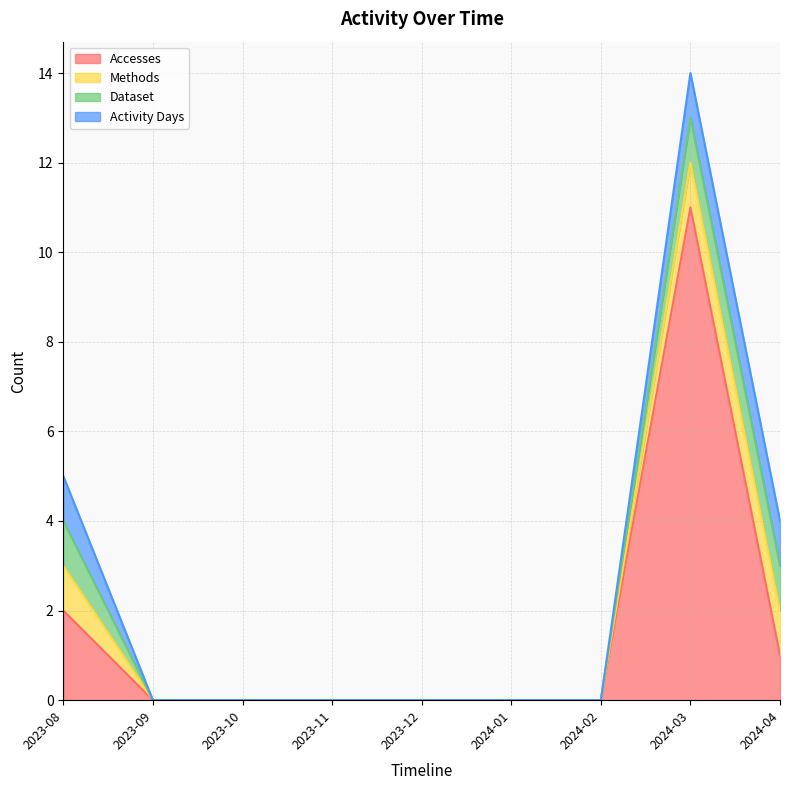

How many categories are shown in the chart?

9